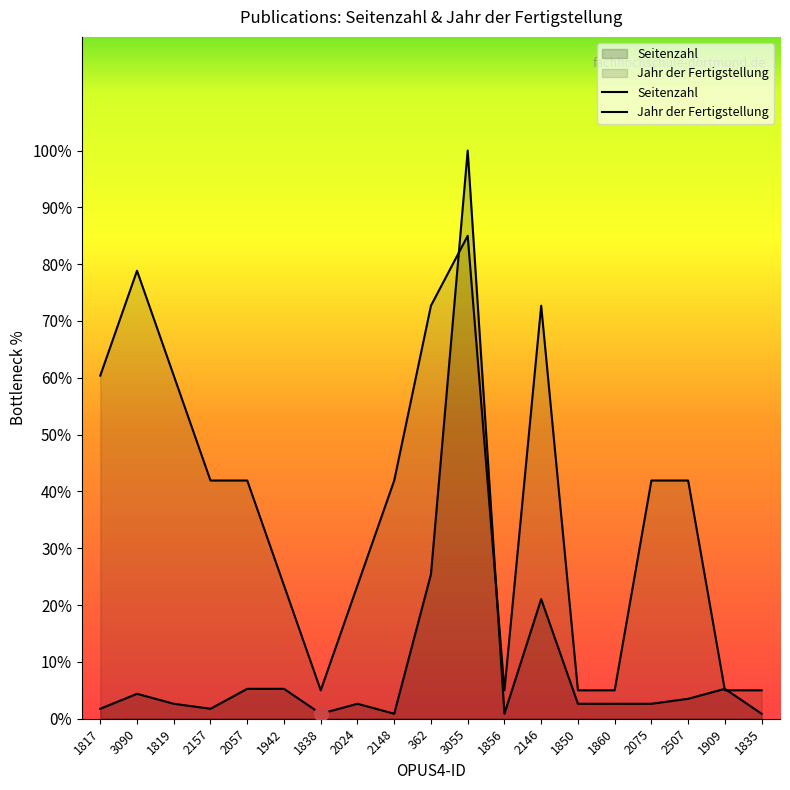

Which series has the largest total across all categories?

Jahr der Fertigstellung